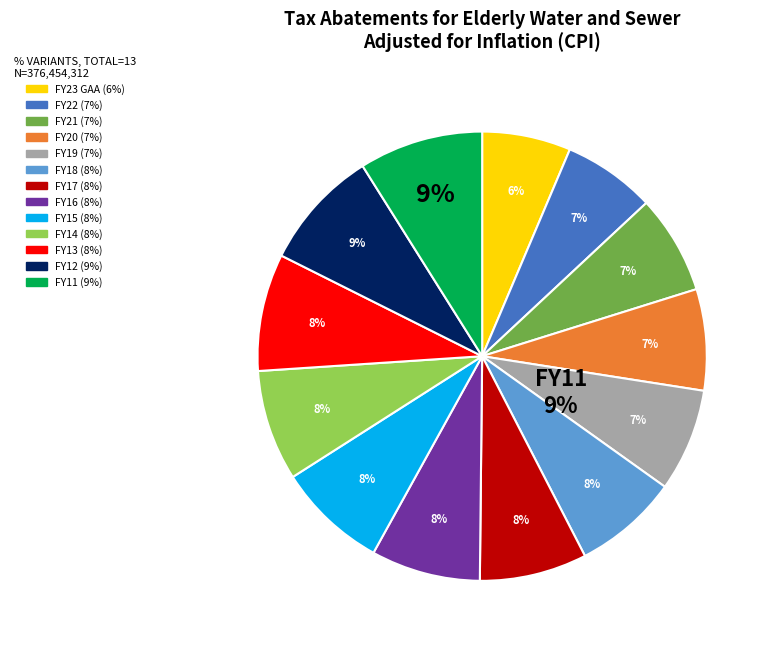

Does FY14 account for over 50% of the chart?

No